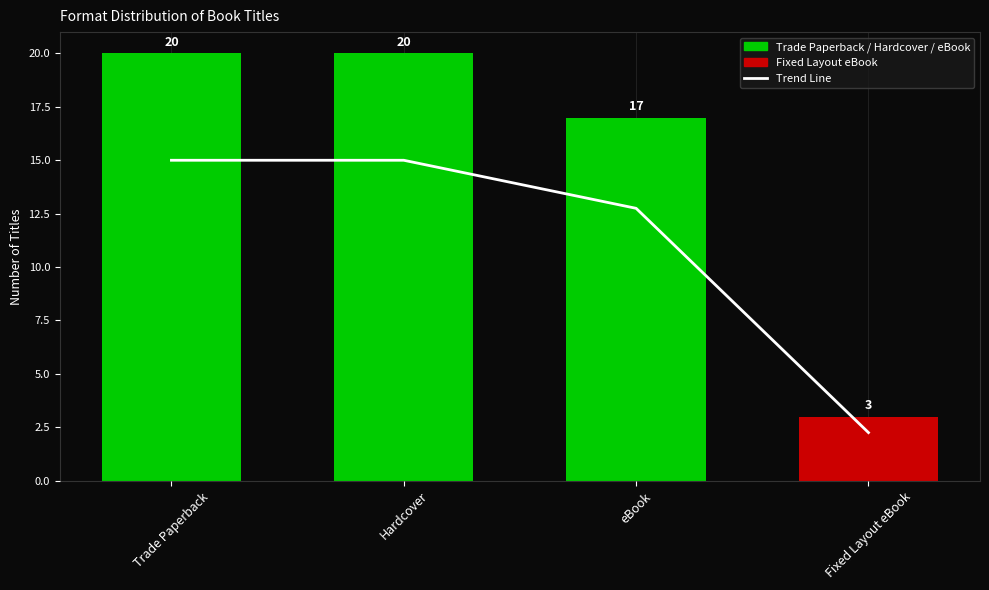

Is the value of Count at Hardcover greater than the value of Trend at Hardcover?

Yes